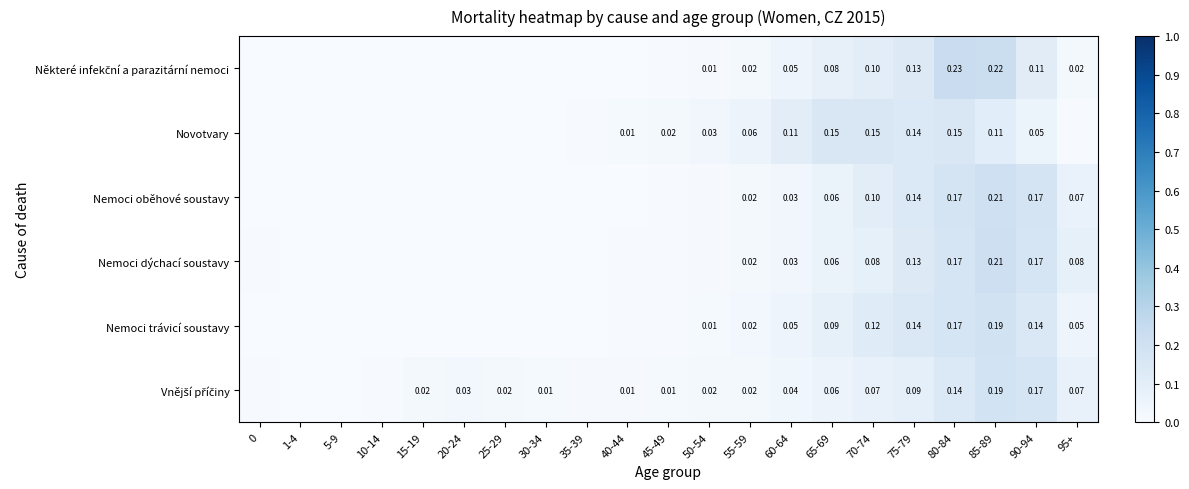

How many categories are shown in the chart?

21